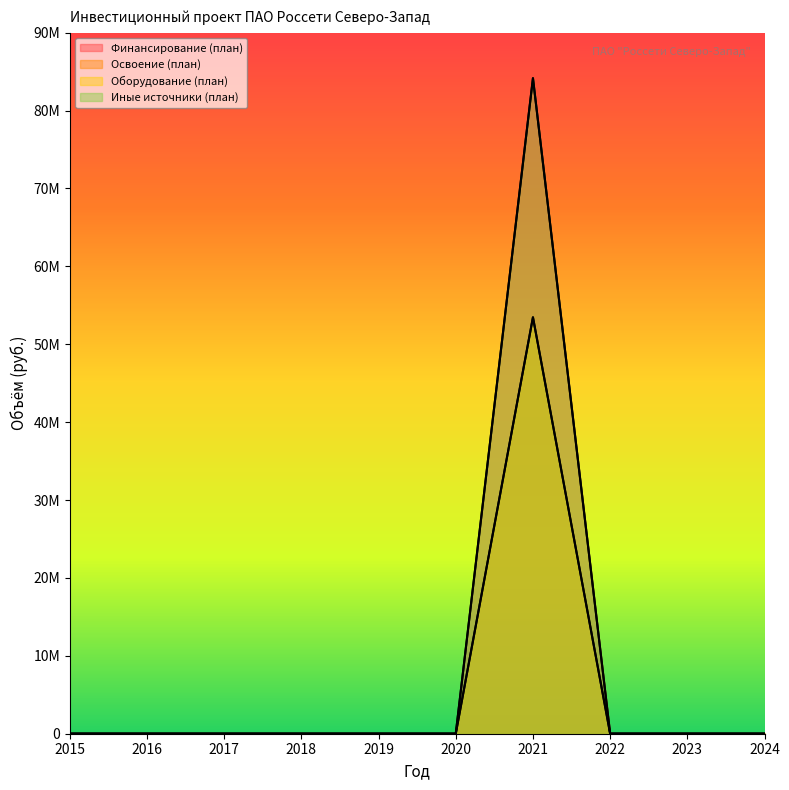

What is the average value of the Оборудование (план) series?

5345772